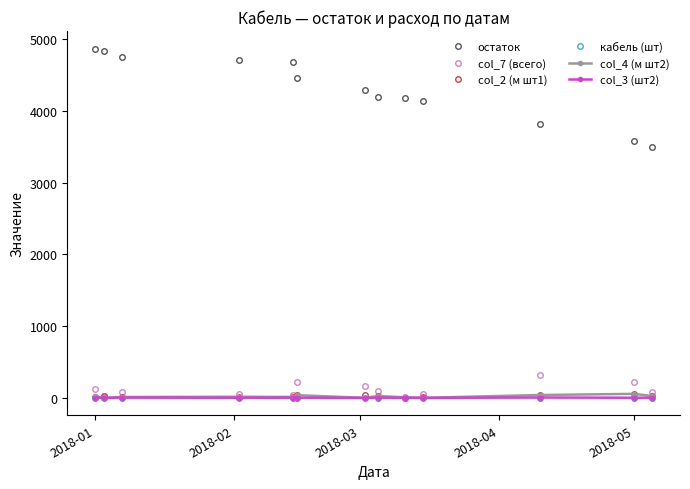

What is the maximum value shown in the chart?

4871